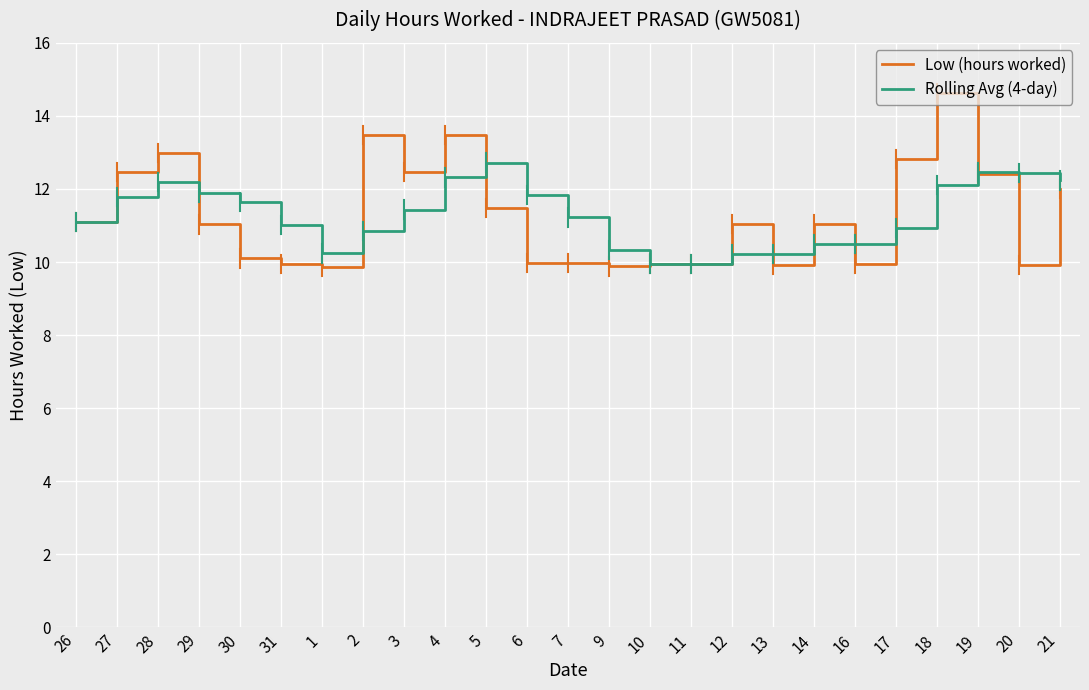

The Rolling Avg (4-day) series shows 4.6 at 27. True or false?

False